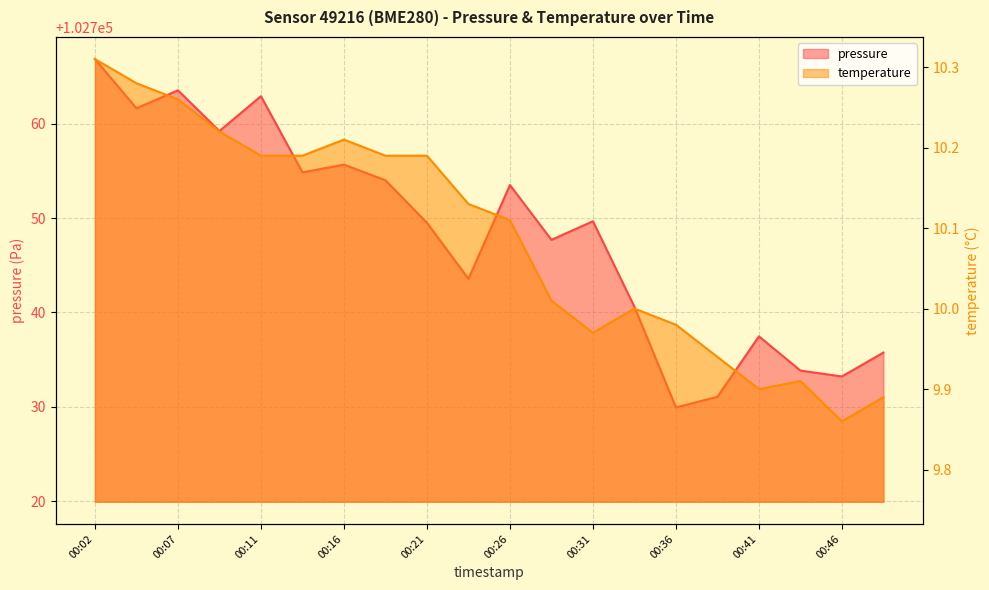

Which series changed the most between 00:09 and 00:43?

pressure